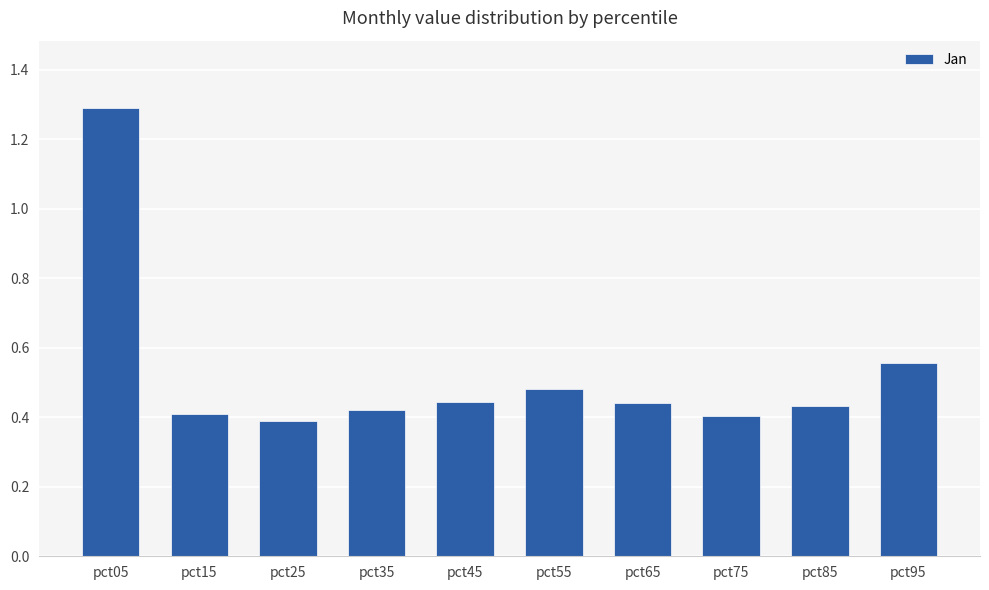

Is it true that the value at pct85 is 0.8?

False